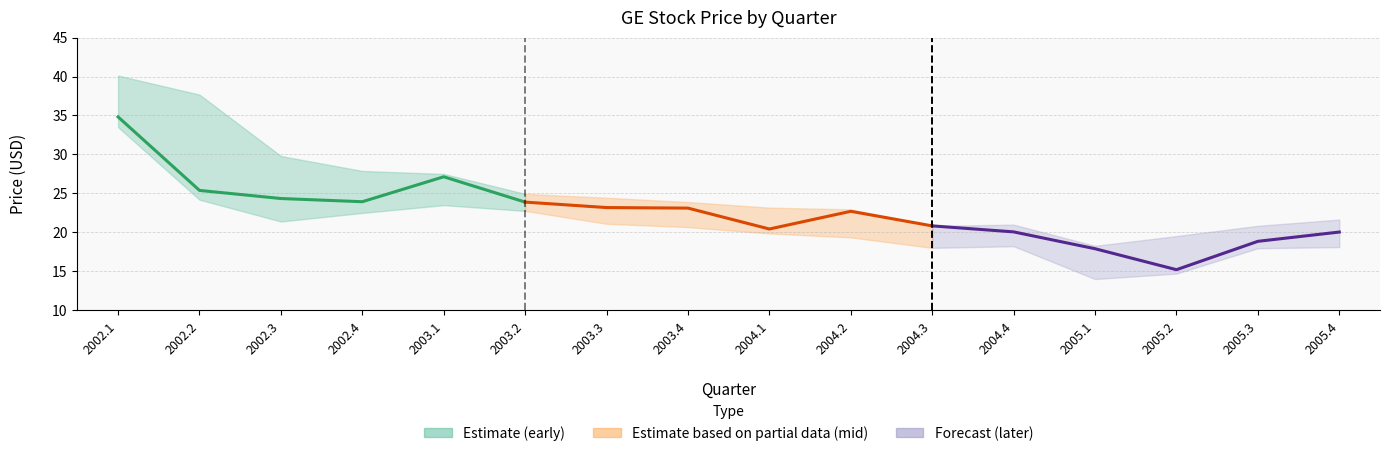

How many interior local valleys does the Close (later) series have?

1